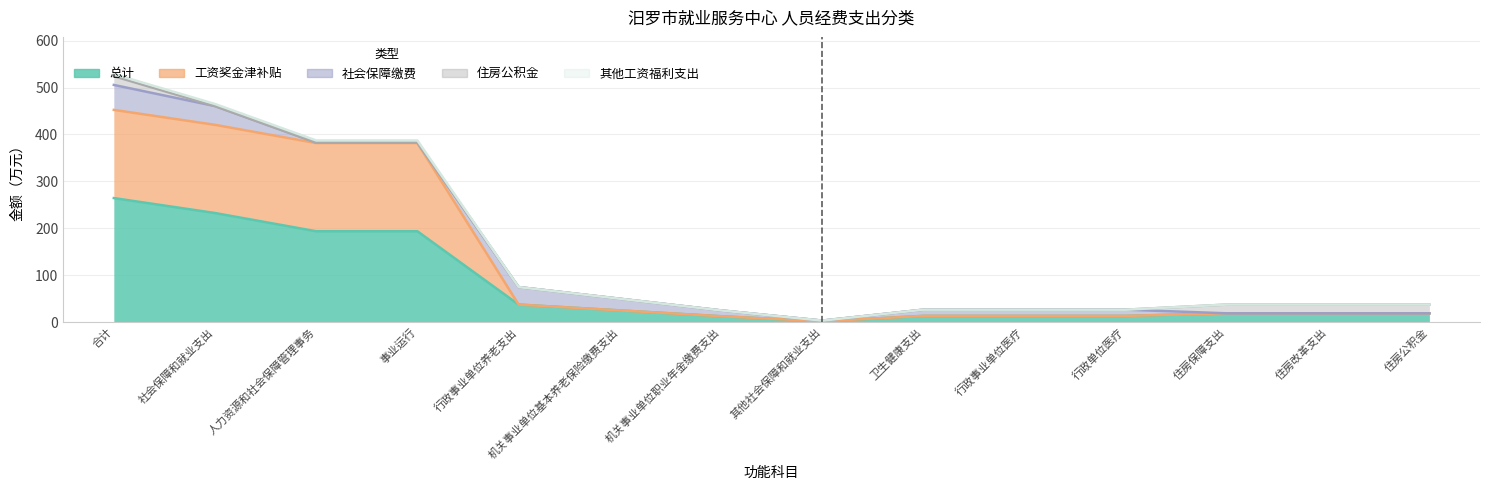

True or false: 其他工资福利支出 has more than 1 points higher than both neighbors.

False